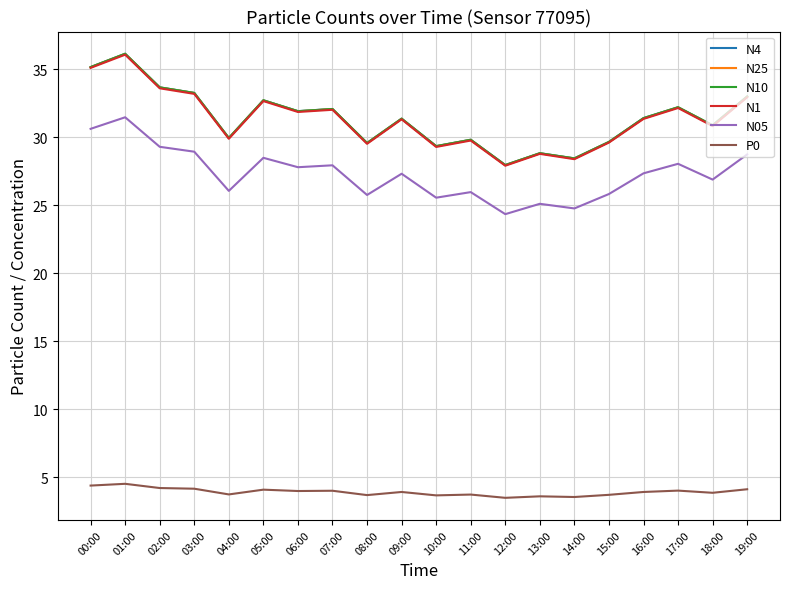

Is this an area chart (filled region under the line)?

No